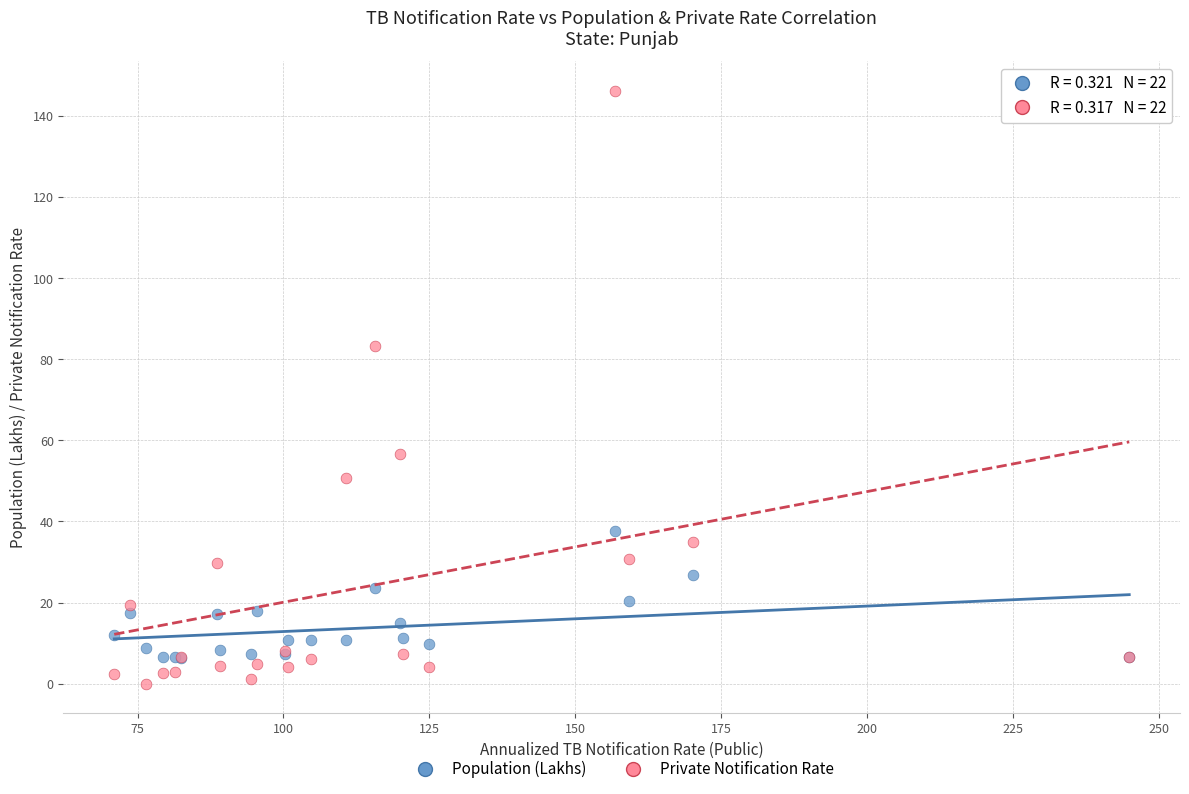

What are all the series names shown in the legend?

Population (Lakhs), Private Notification Rate